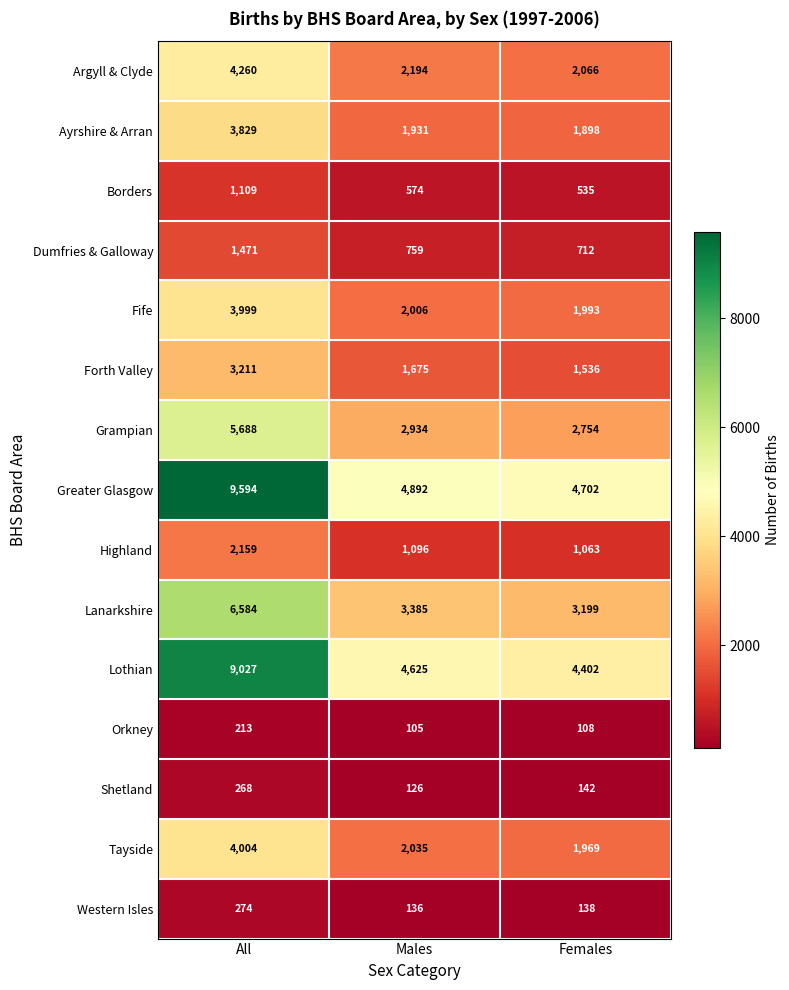

What is the maximum value shown in the chart?

9594